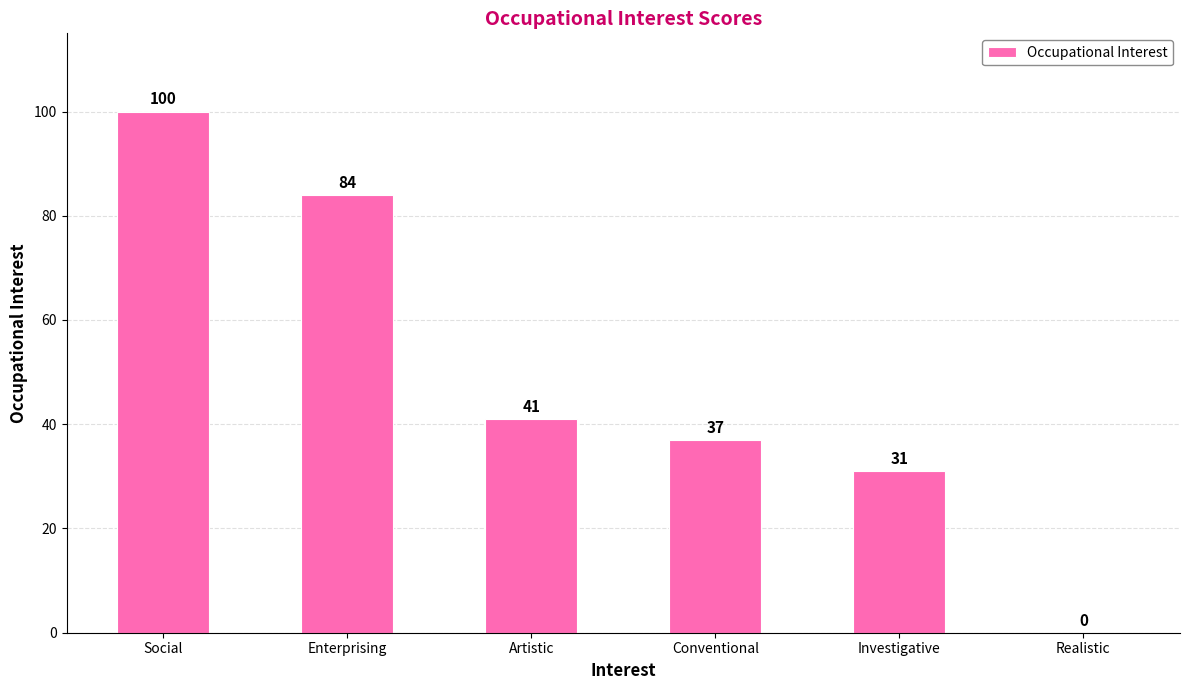

Which has a higher value, Artistic or Realistic?

Artistic